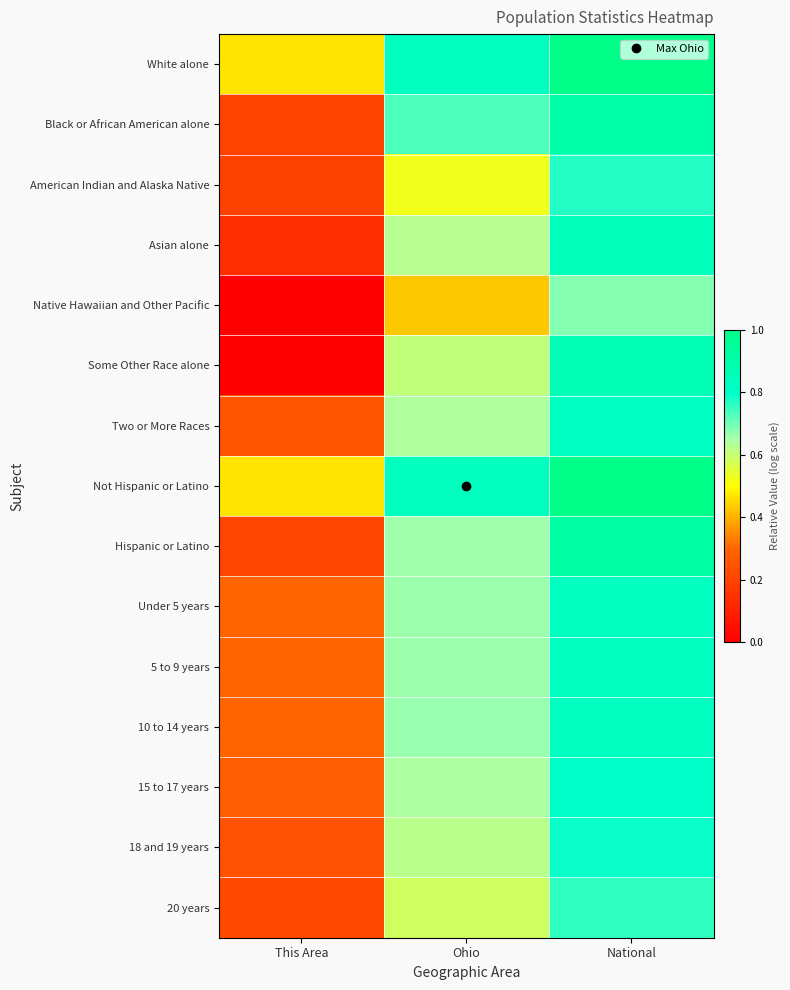

Reading right to left, what are all the values shown in this chart?

White alone: National=1.0	Ohio=0.8	This Area=0.5
Black or African American alone: National=0.9	Ohio=0.7	This Area=0.2
American Indian and Alaska Native: National=0.8	Ohio=0.5	This Area=0.2
Asian alone: National=0.9	Ohio=0.6	This Area=0.1
Native Hawaiian and Other Pacific: National=0.7	Ohio=0.4	This Area=0.0
Some Other Race alone: National=0.9	Ohio=0.6	This Area=0.0
Two or More Races: National=0.8	Ohio=0.6	This Area=0.3
Not Hispanic or Latino: National=1.0	Ohio=0.8	This Area=0.5
Hispanic or Latino: National=0.9	Ohio=0.7	This Area=0.2
Under 5 years: National=0.8	Ohio=0.7	This Area=0.3
5 to 9 years: National=0.8	Ohio=0.7	This Area=0.3
10 to 14 years: National=0.8	Ohio=0.7	This Area=0.3
15 to 17 years: National=0.8	Ohio=0.6	This Area=0.3
18 and 19 years: National=0.8	Ohio=0.6	This Area=0.2
20 years: National=0.8	Ohio=0.6	This Area=0.2